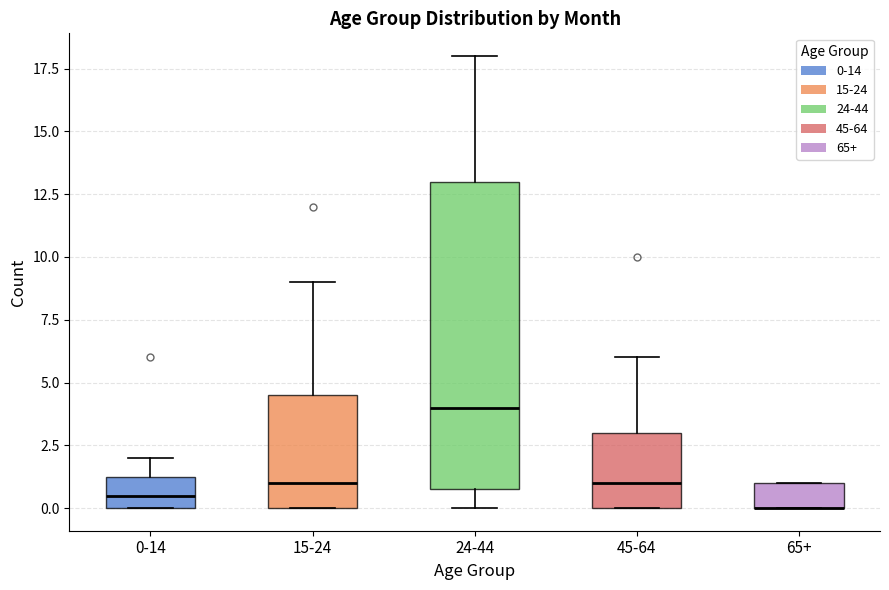

Which box is the tallest, from its lower edge to its upper edge?

24-44